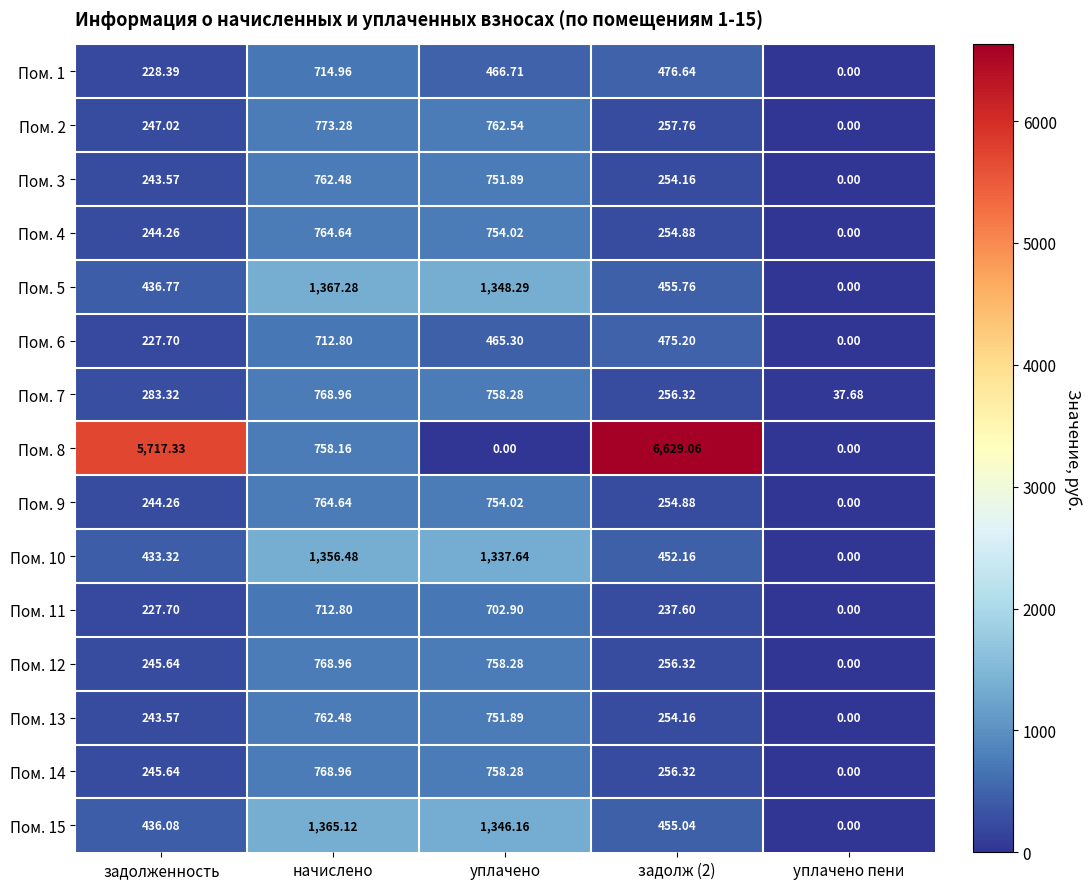

Which series has the largest total across all categories?

Пом. 8